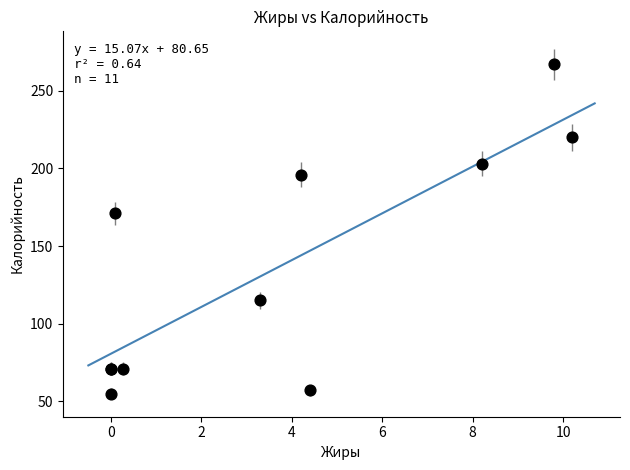

What Y value in the scatter plot is closest to 161?

171